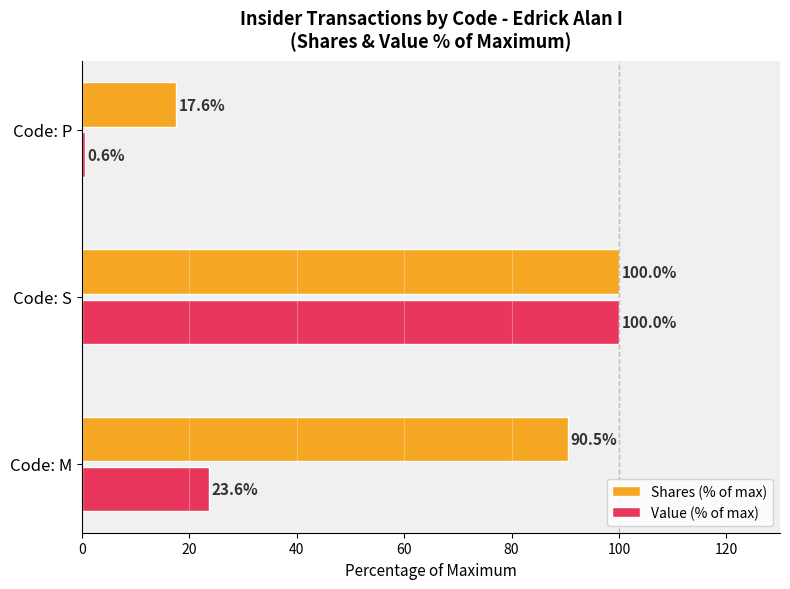

At which category is the sum across all series the highest?

Code: S